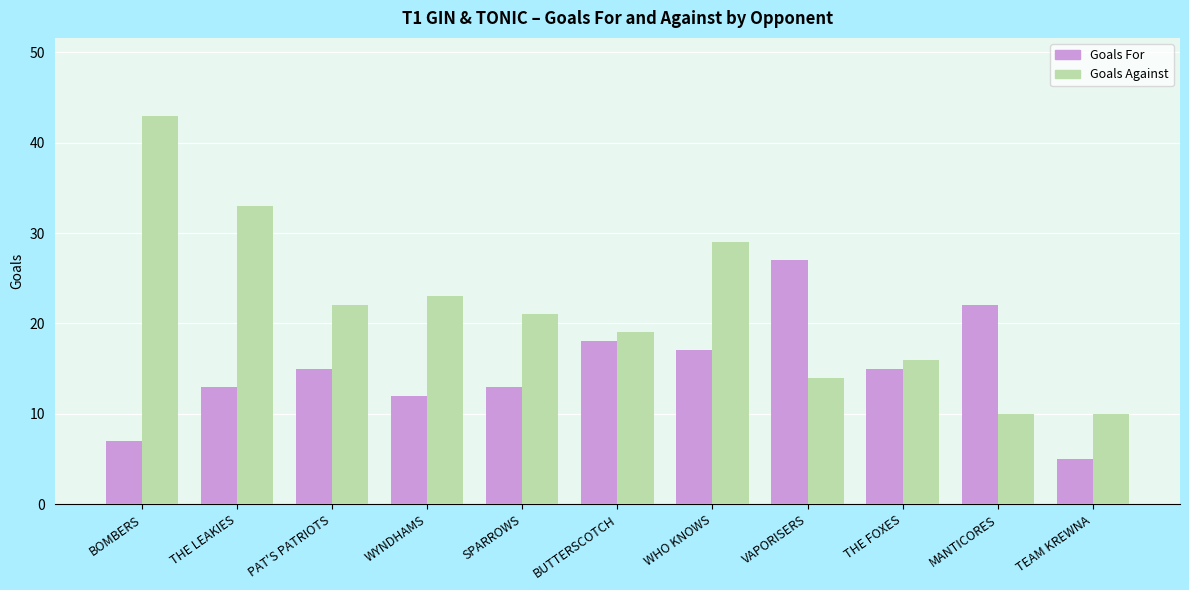

What is the minimum value for Goals Against?

10